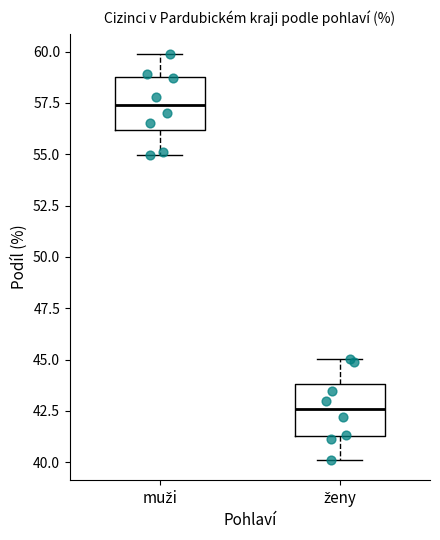

Reading left to right, read every box against the y-axis: the position of its median line, the range the box covers, and the ends of its whiskers. The values are not printed on the chart, so give them approximately, as read against the axis.

muži: median 57.5, box 56.0 to 58.5, whiskers 55.0 to 60.0
ženy: median 42.5, box 41.5 to 44.0, whiskers 40.0 to 45.0